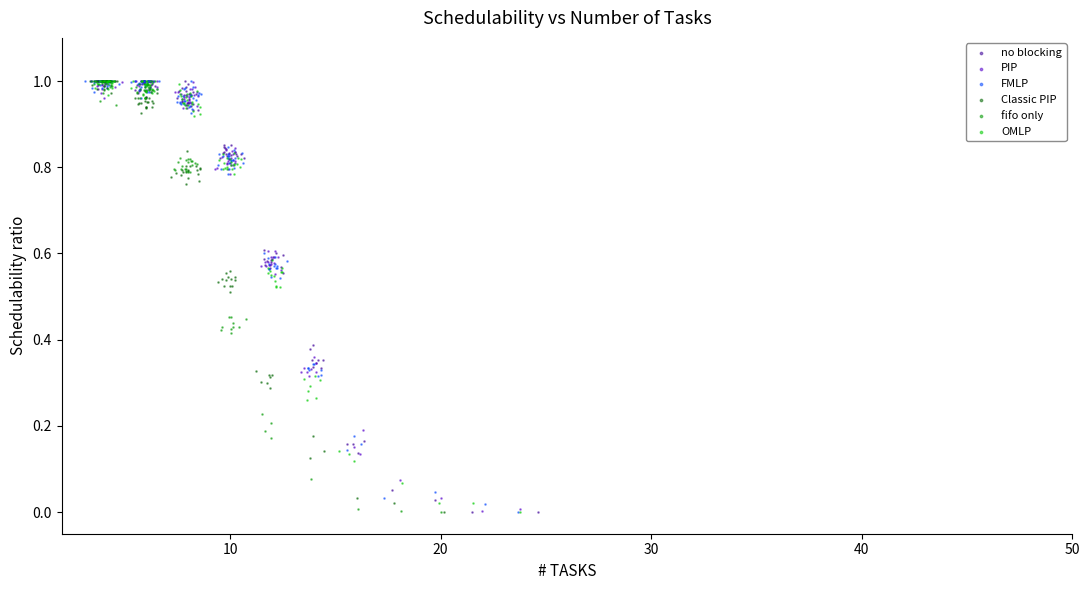

What are all the series names shown in the legend?

no blocking, PIP, FMLP, Classic PIP, fifo only, OMLP